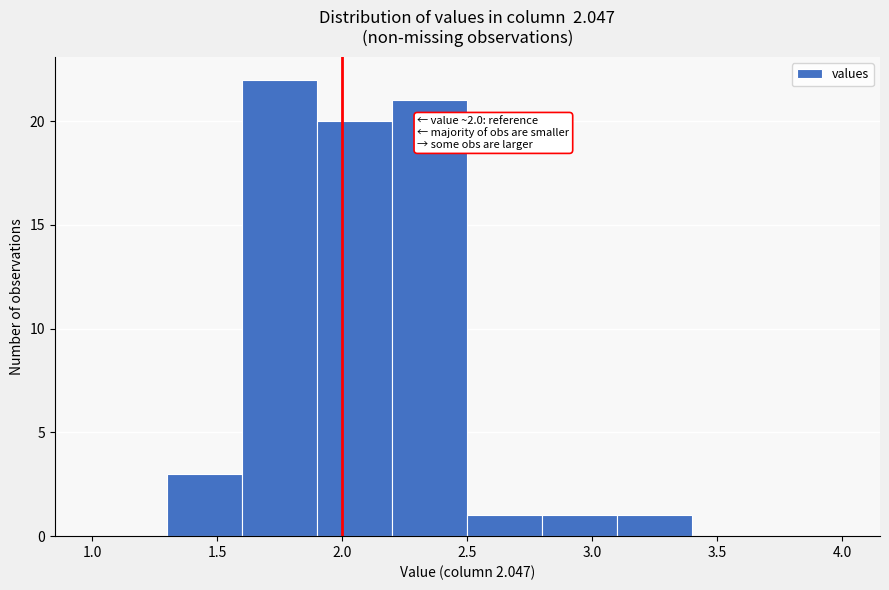

Which range on the x-axis has the tallest bar?

1.6 to 1.9